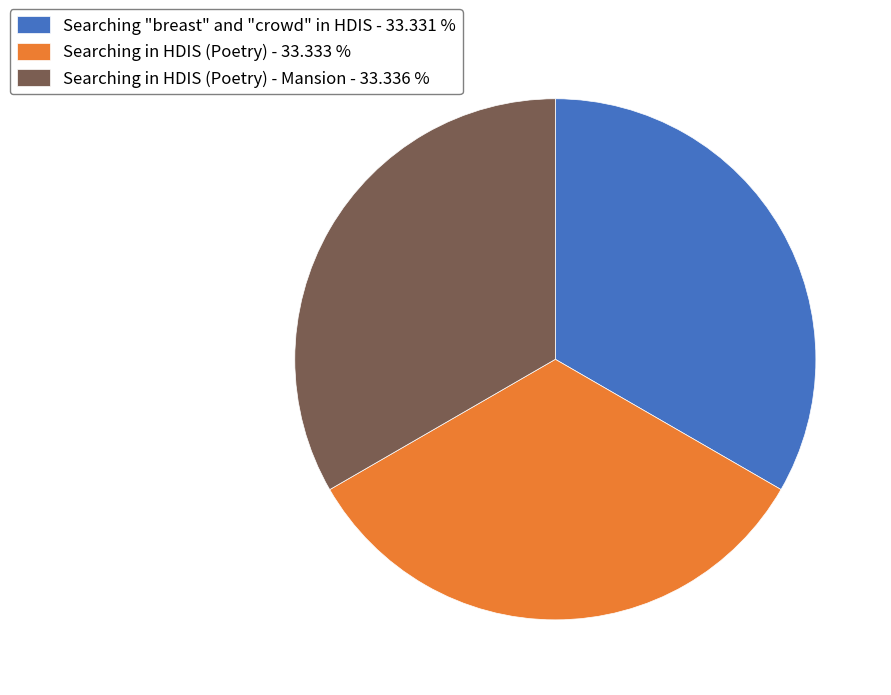

Does Searching in HDIS (Poetry) - 33.333 % account for over 50% of the chart?

No